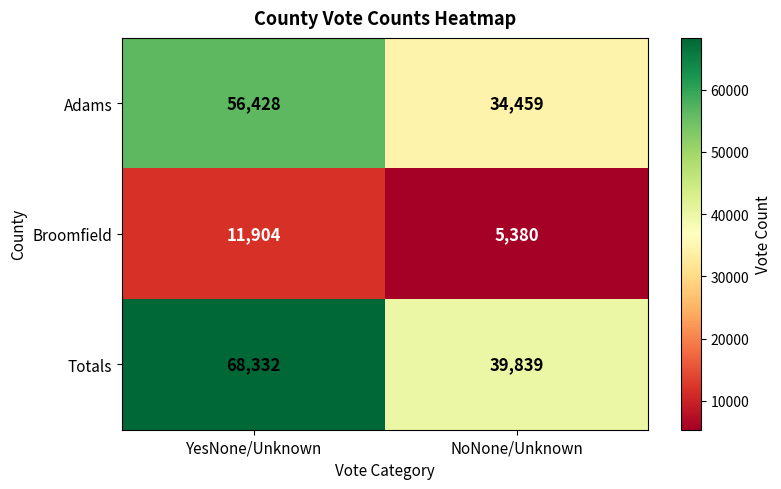

How many distinct data groups are displayed?

3